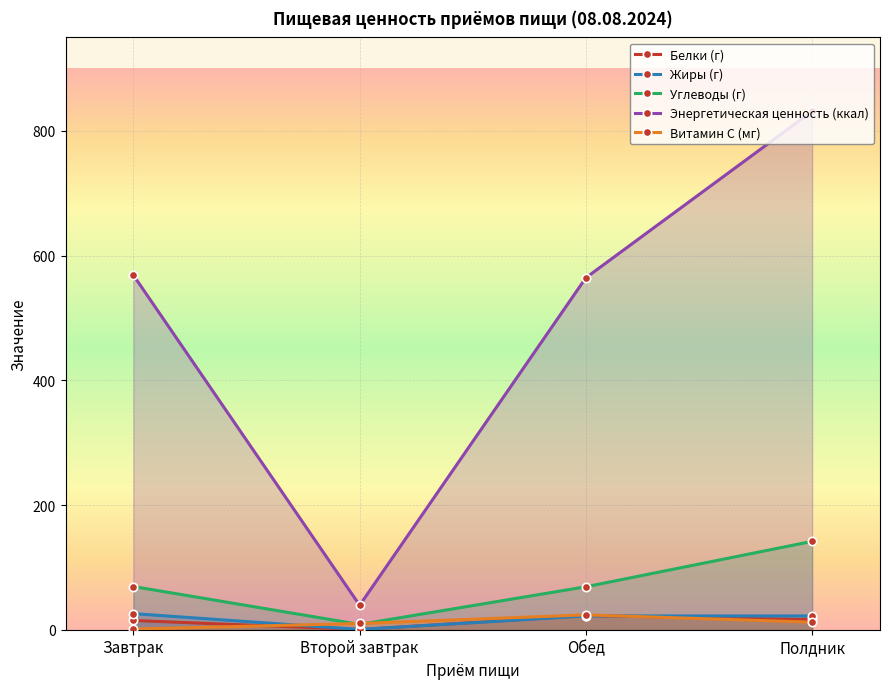

True or false: Энергетическая ценность (ккал) and Углеводы (г) cross at least once.

False